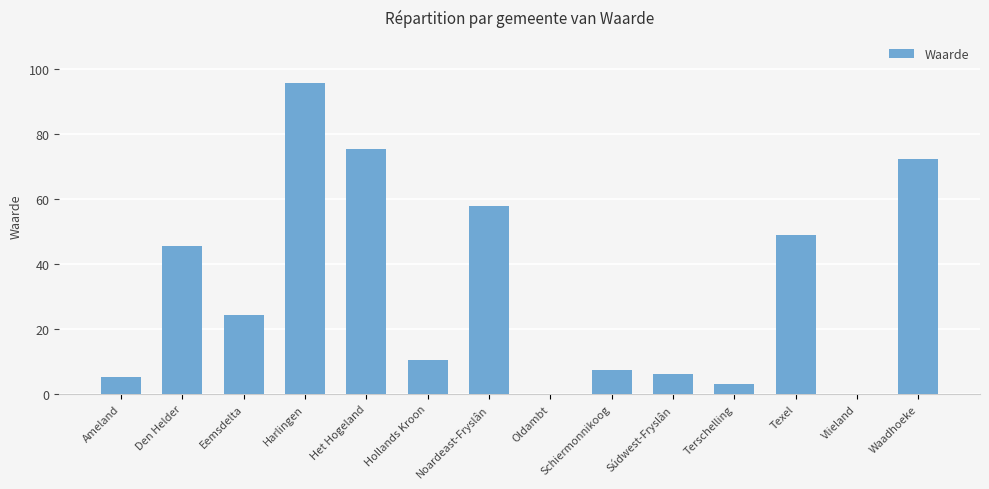

What is the sum of all values?

452.5